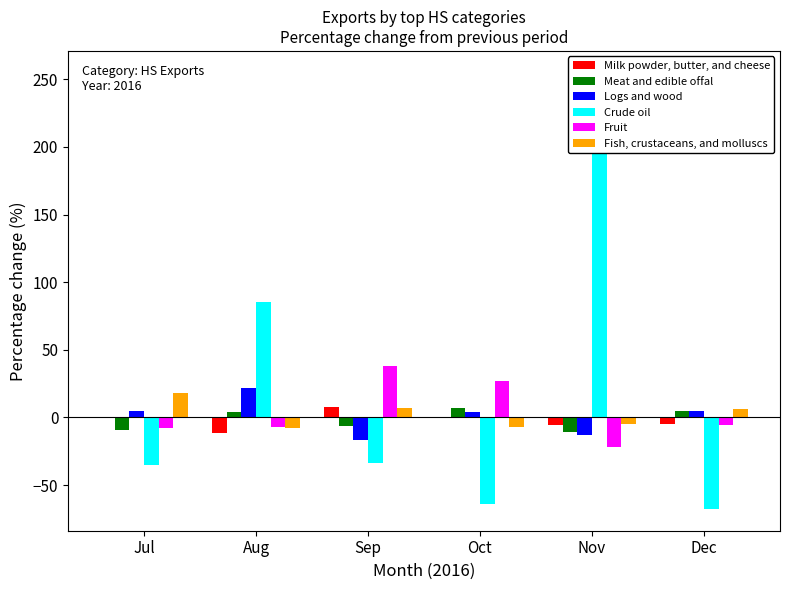

Reading left to right, what are all the values shown in this chart?

Milk powder, butter, and cheese: Jul=-0.3	Aug=-11.6	Sep=7.8	Oct=0.4	Nov=-5.5	Dec=-5.0
Meat and edible offal: Jul=-9.4	Aug=4.2	Sep=-6.3	Oct=6.9	Nov=-10.6	Dec=4.9
Logs and wood: Jul=4.7	Aug=21.9	Sep=-16.9	Oct=3.7	Nov=-12.9	Dec=4.9
Crude oil: Jul=-35.2	Aug=85.0	Sep=-33.3	Oct=-64.3	Nov=254.8	Dec=-67.6
Fruit: Jul=-8.0	Aug=-6.7	Sep=38.1	Oct=26.9	Nov=-21.6	Dec=-5.6
Fish, crustaceans, and molluscs: Jul=18.4	Aug=-7.6	Sep=6.8	Oct=-7.3	Nov=-4.7	Dec=6.4